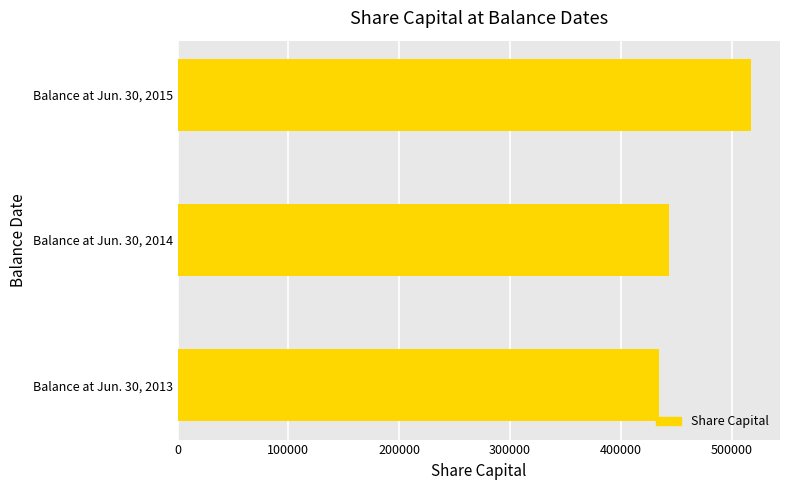

At which category does the chart reach its peak across all series?

Balance at Jun. 30, 2015